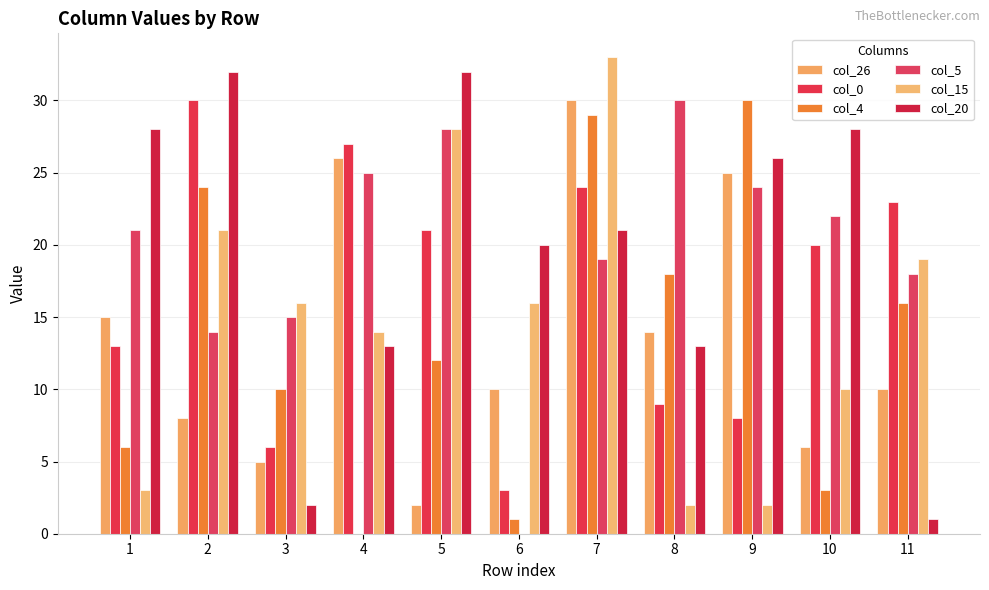

Reading right to left, transcribe all the data shown in this chart.

col_26: 11=10	10=6	9=25	8=14	7=30	6=10	5=2	4=26	3=5	2=8	1=15
col_0: 11=23	10=20	9=8	8=9	7=24	6=3	5=21	4=27	3=6	2=30	1=13
col_4: 11=16	10=3	9=30	8=18	7=29	6=1	5=12	4=0	3=10	2=24	1=6
col_5: 11=18	10=22	9=24	8=30	7=19	6=0	5=28	4=25	3=15	2=14	1=21
col_15: 11=19	10=10	9=2	8=2	7=33	6=16	5=28	4=14	3=16	2=21	1=3
col_20: 11=1	10=28	9=26	8=13	7=21	6=20	5=32	4=13	3=2	2=32	1=28